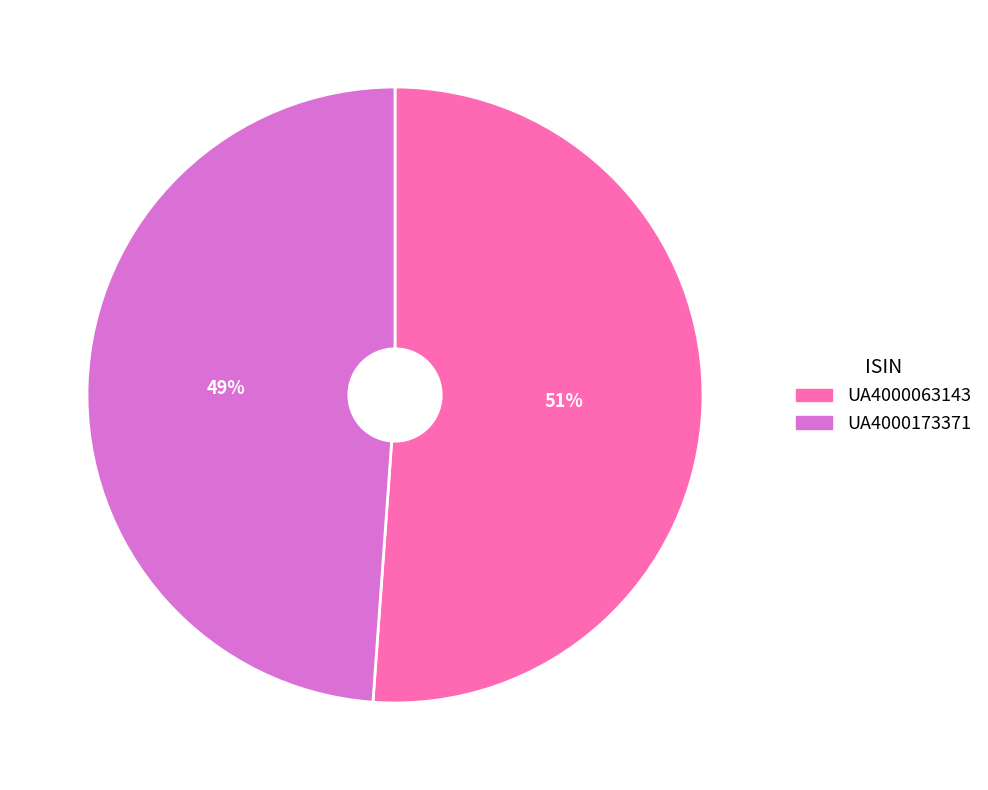

To the nearest percent, what portion does UA4000173371 represent?

49%